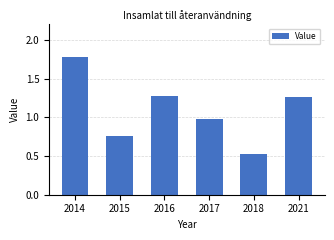

Which has a higher value, 2021 or 2014?

2014